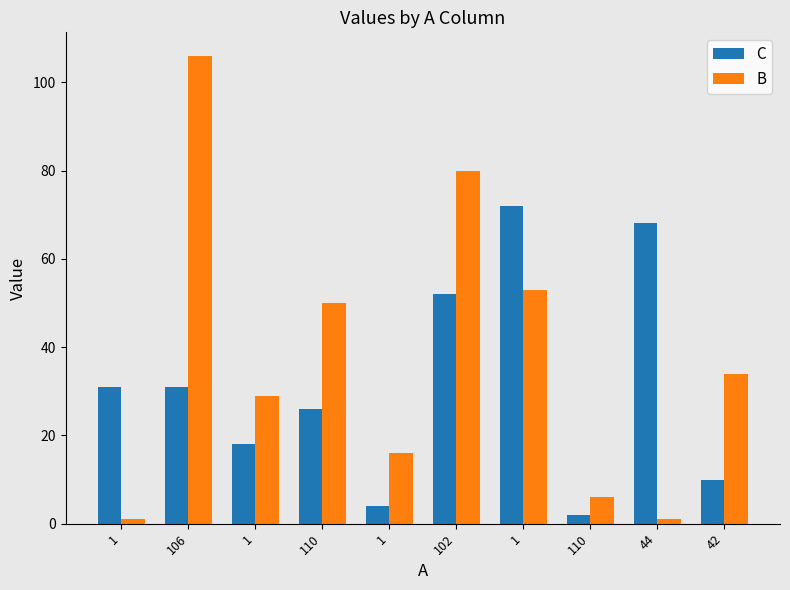

True or false: B has a value of 80 at 102.

True